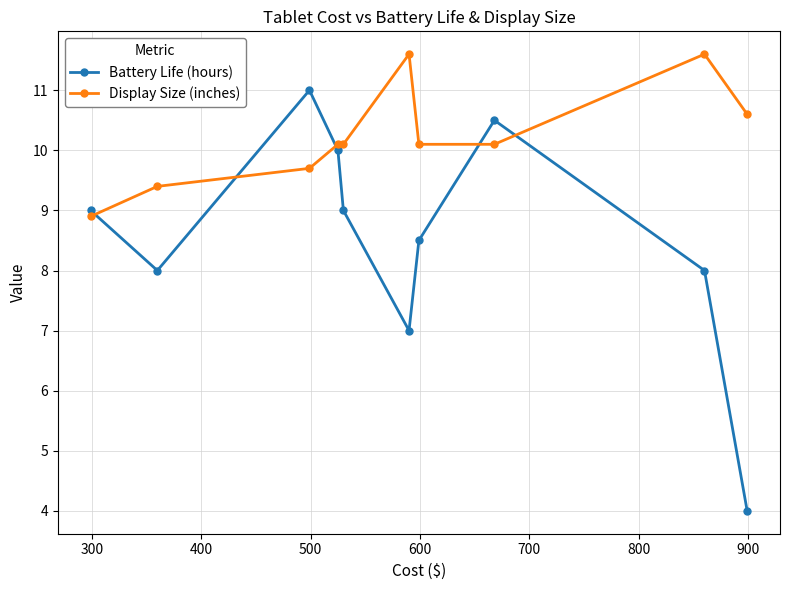

True or false: Battery Life (hours) has more than 1 interior local peaks.

True